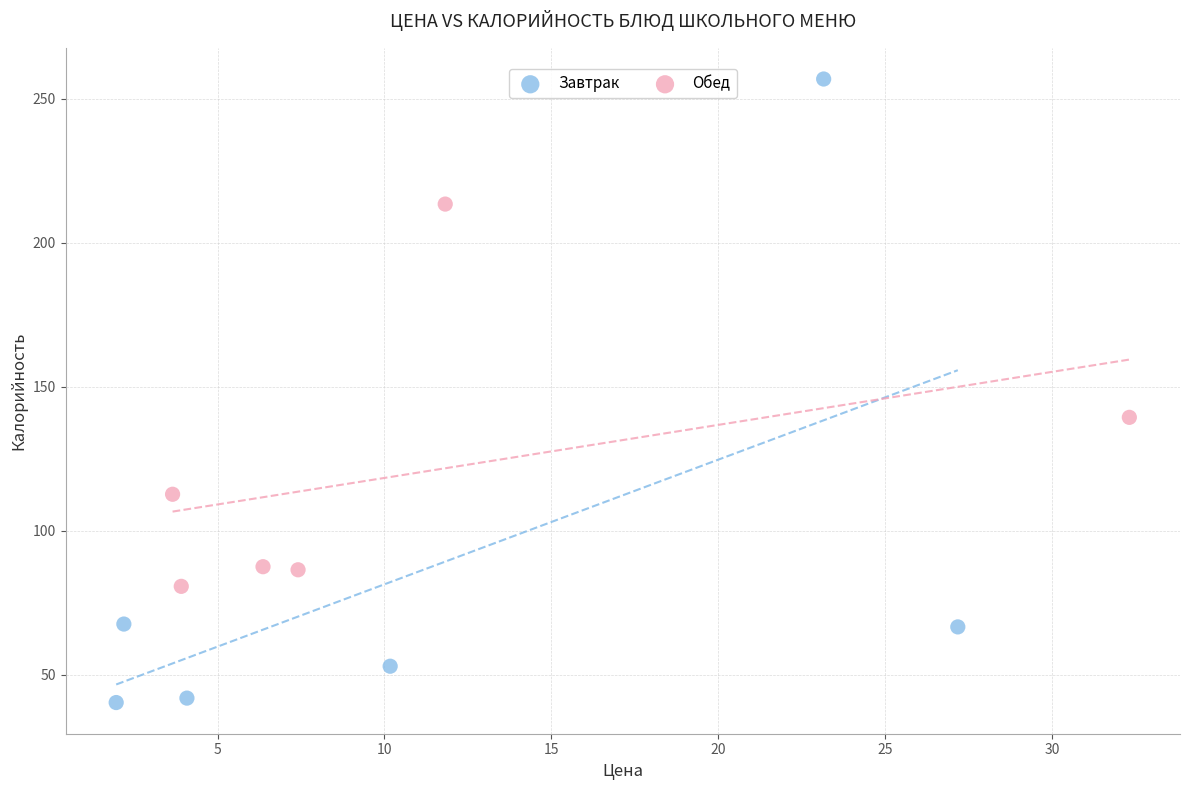

Which series reaches the minimum Y coordinate?

Завтрак